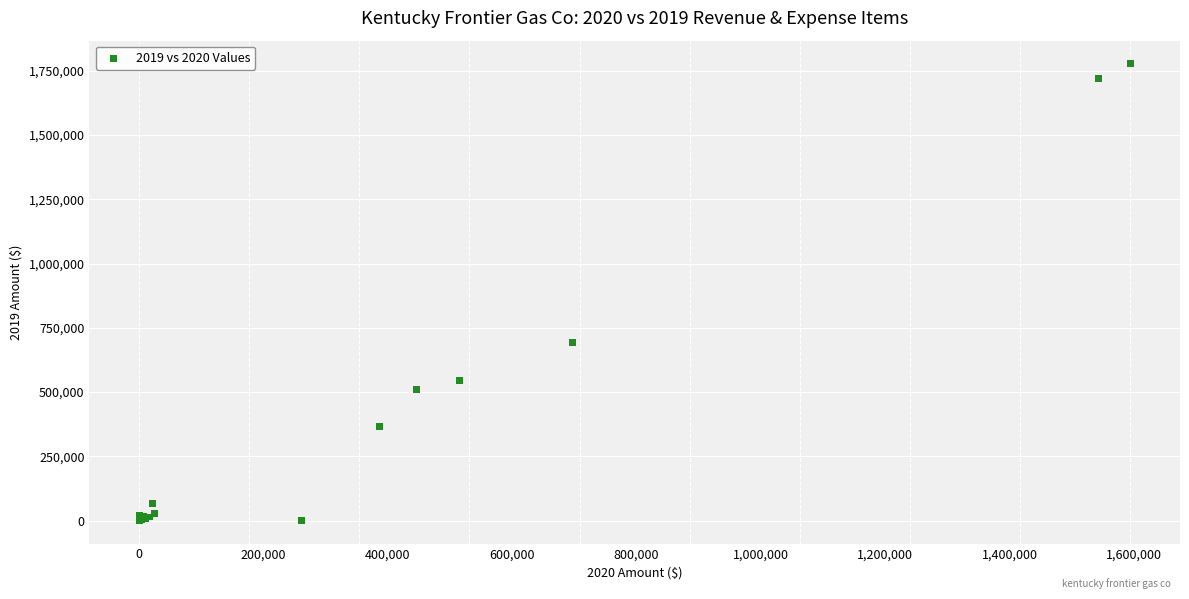

What Y value in the scatter plot is closest to 888841?

691746.9